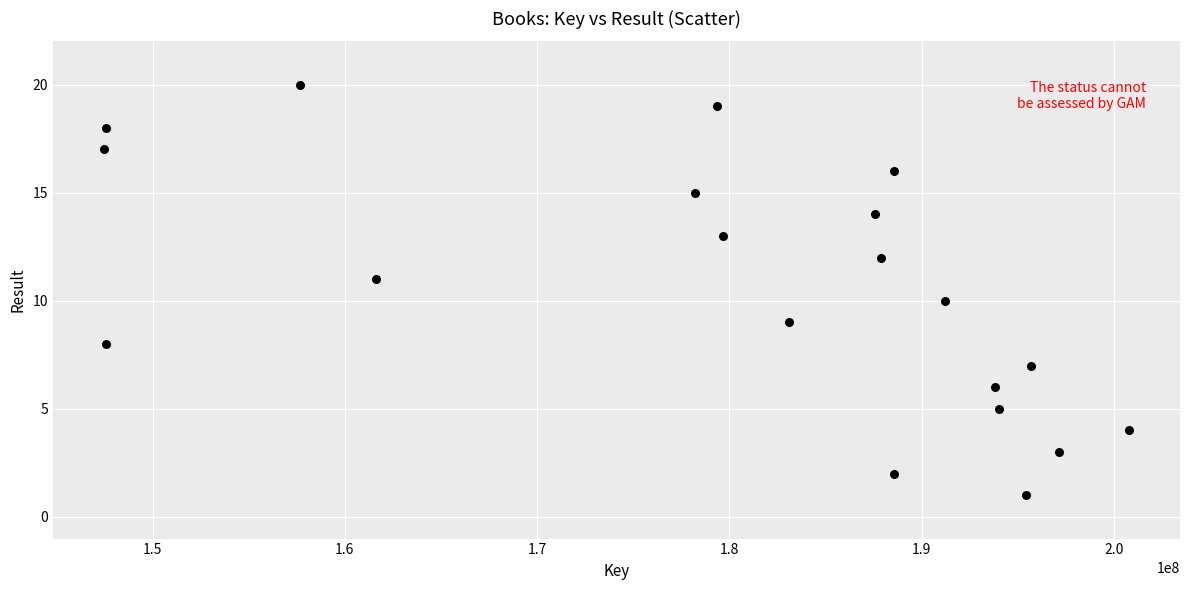

What is the range of X values (max minus min)?

53303763